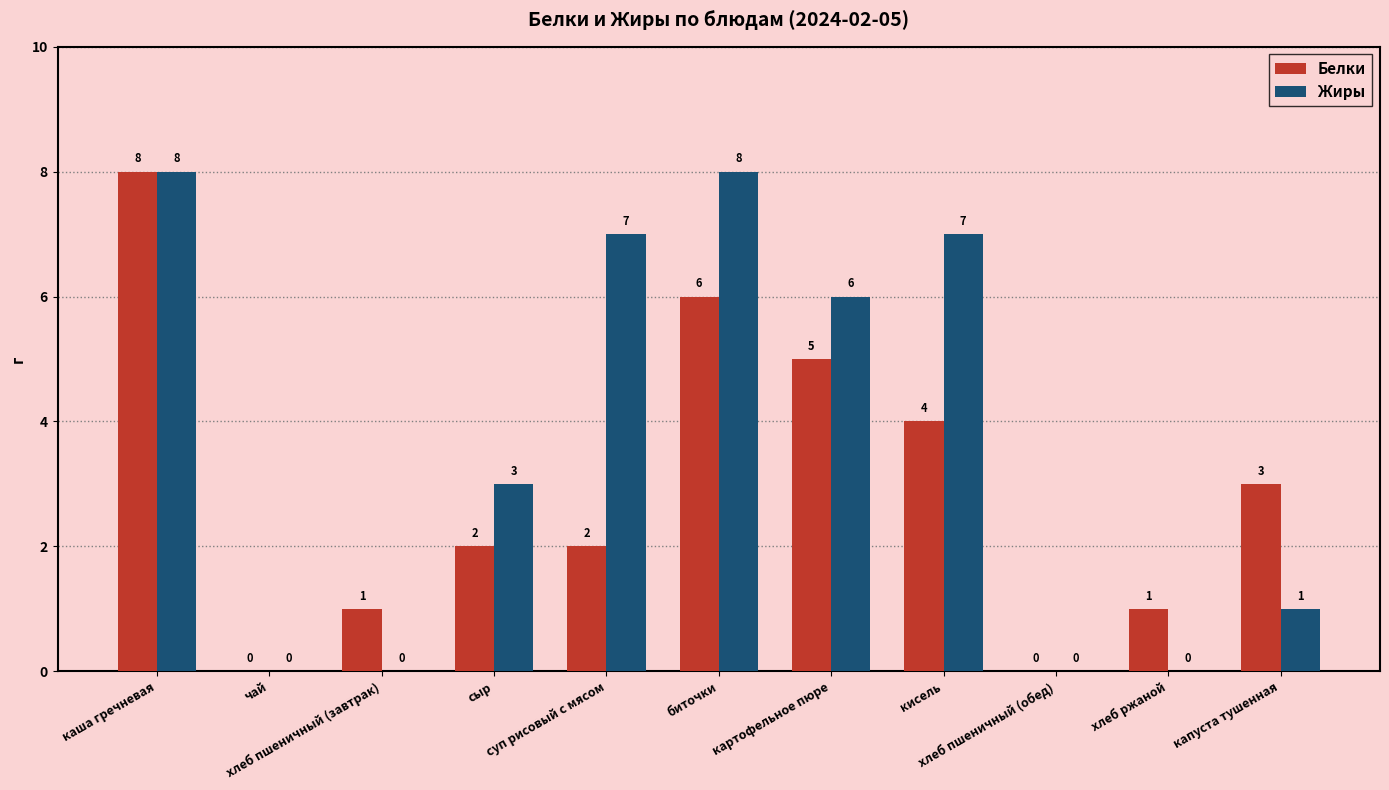

What is the maximum value shown in the chart?

8